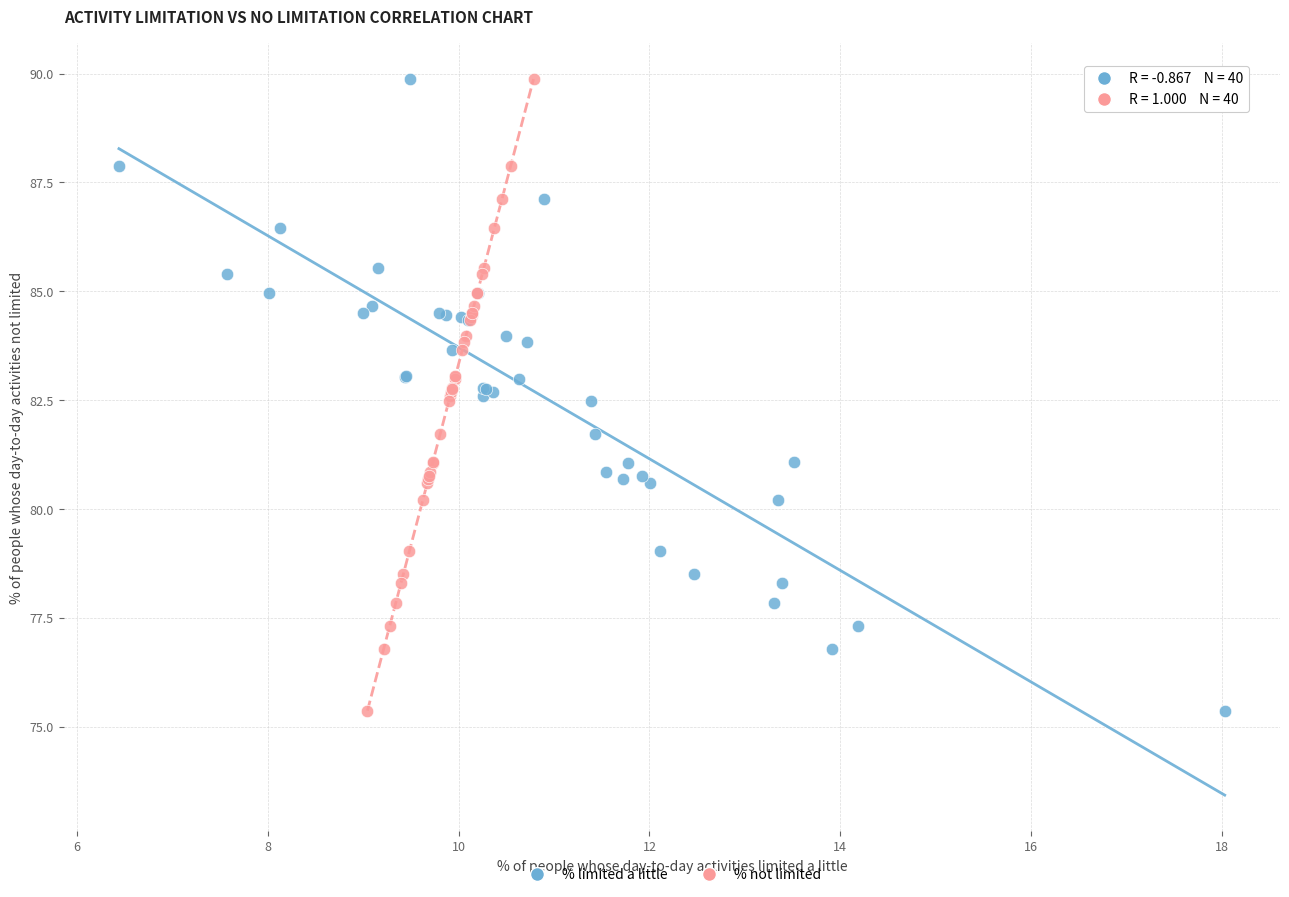

What are all the series names shown in the legend?

% limited a little, % not limited